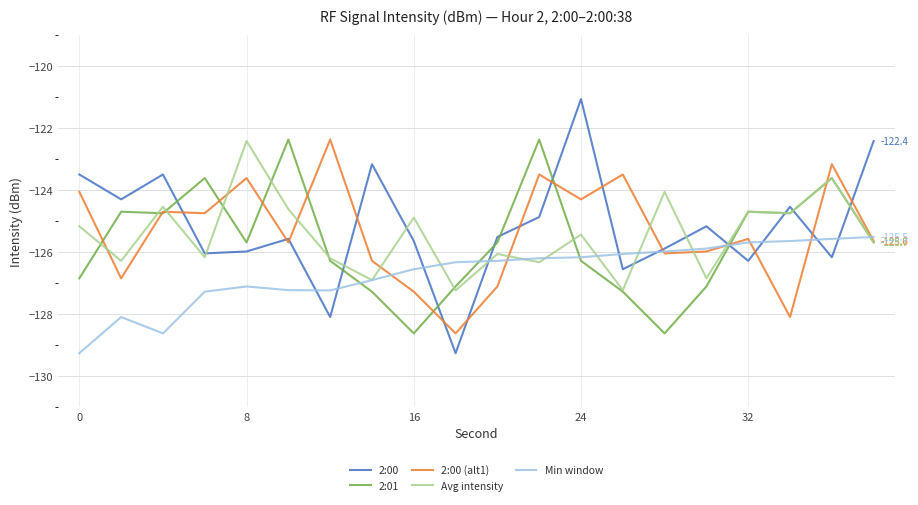

Which series has the largest range (max minus min)?

2:00